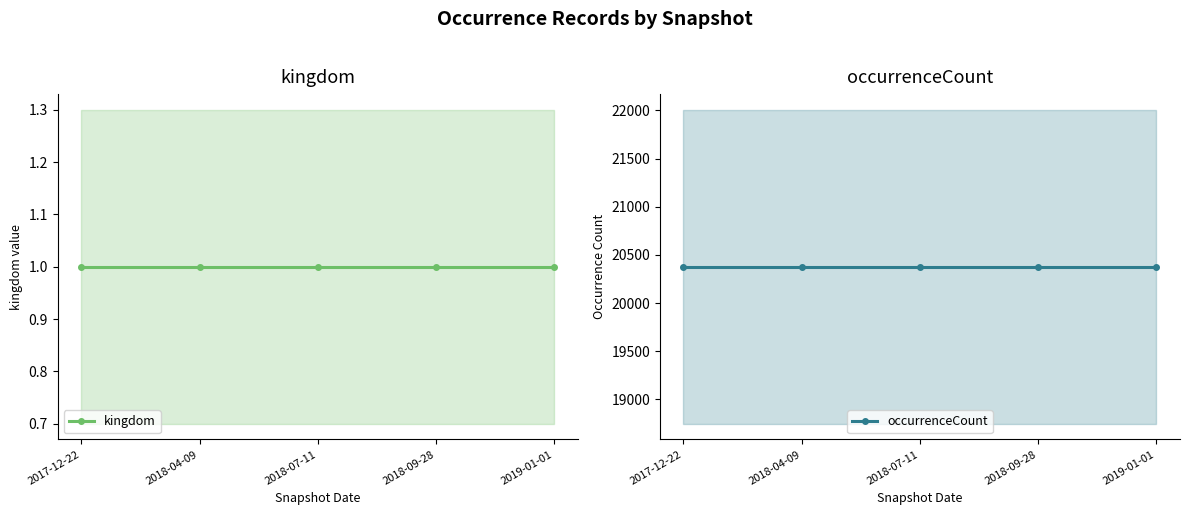

What is the label of the 1st point from the right?

2019-01-01